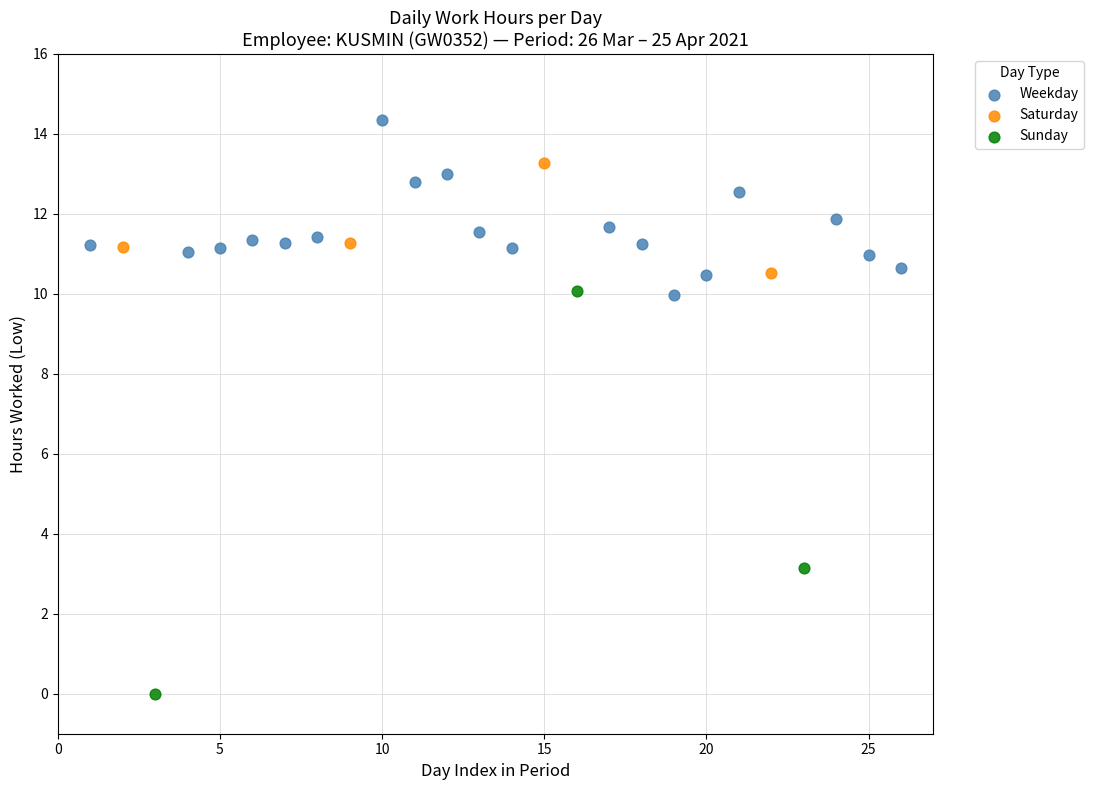

Which series contains the highest Y value?

Weekday